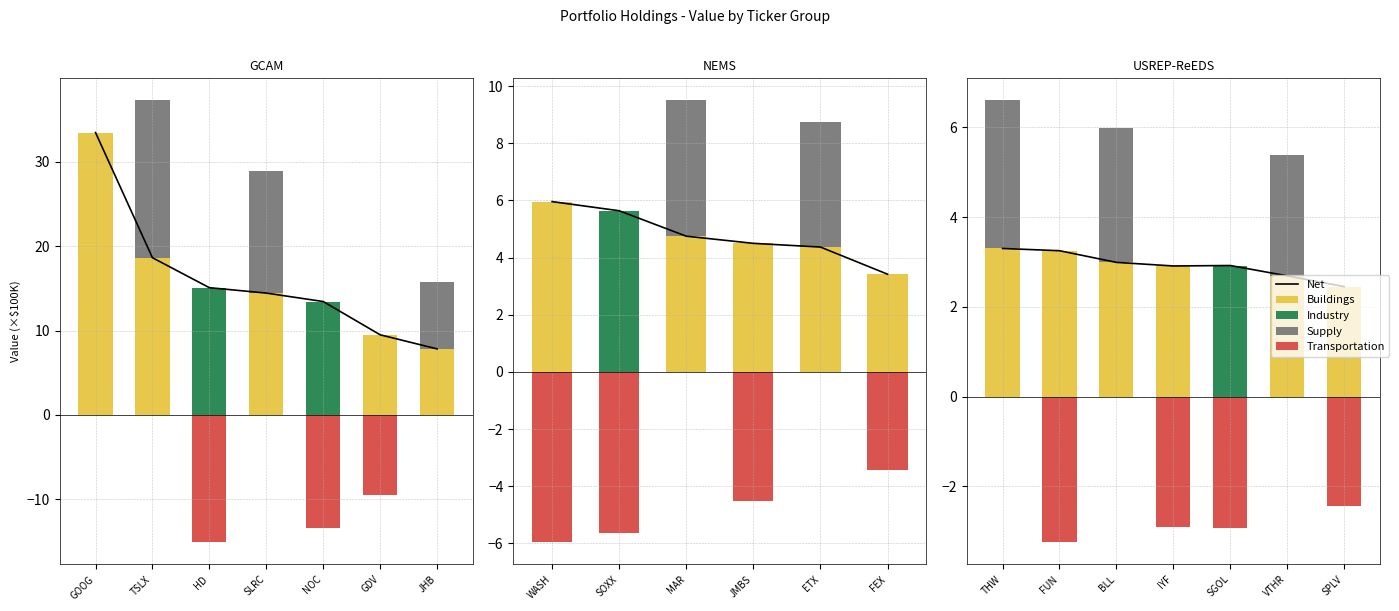

How many groups of bars are there?

7